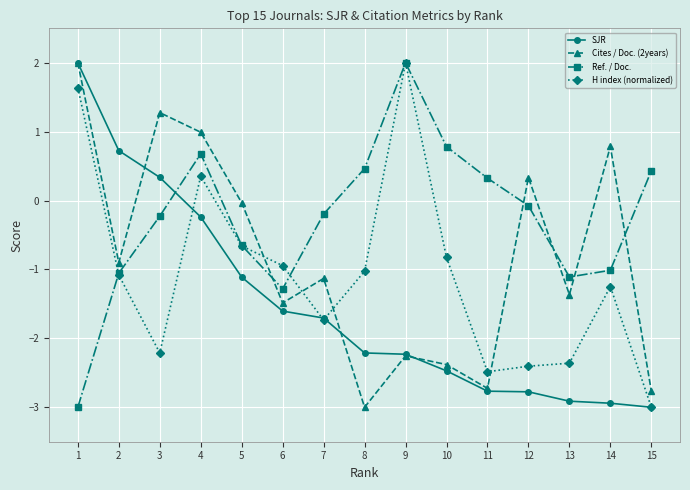

True or false: H index (normalized) has more than 1 points higher than both neighbors.

True